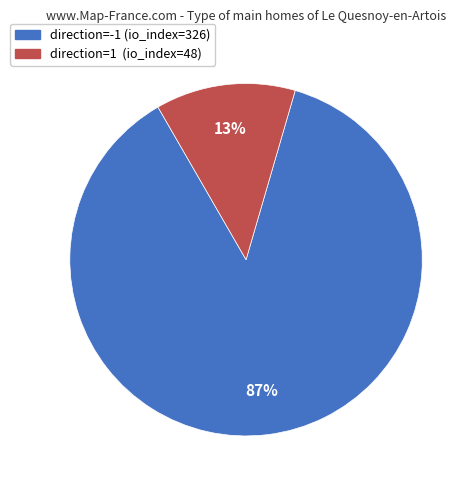

What percentage is the direction=1 (io_index=48) slice, to the nearest percent?

13%